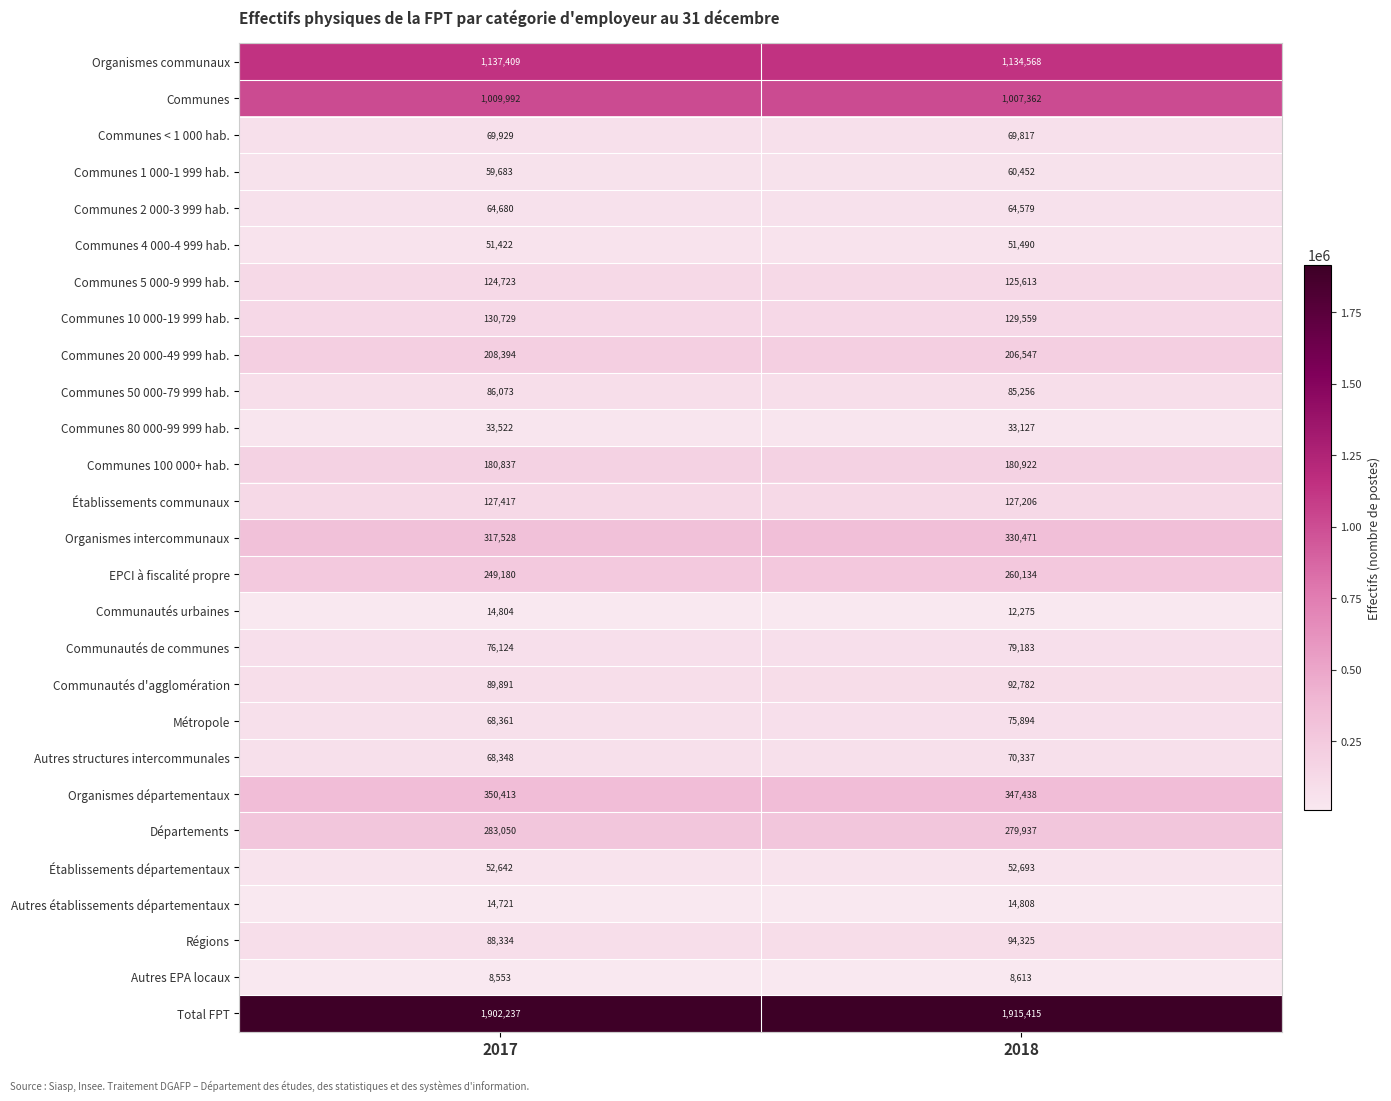

What is the difference between the Communes 5 000-9 999 hab. values at 2017 and 2018?

890